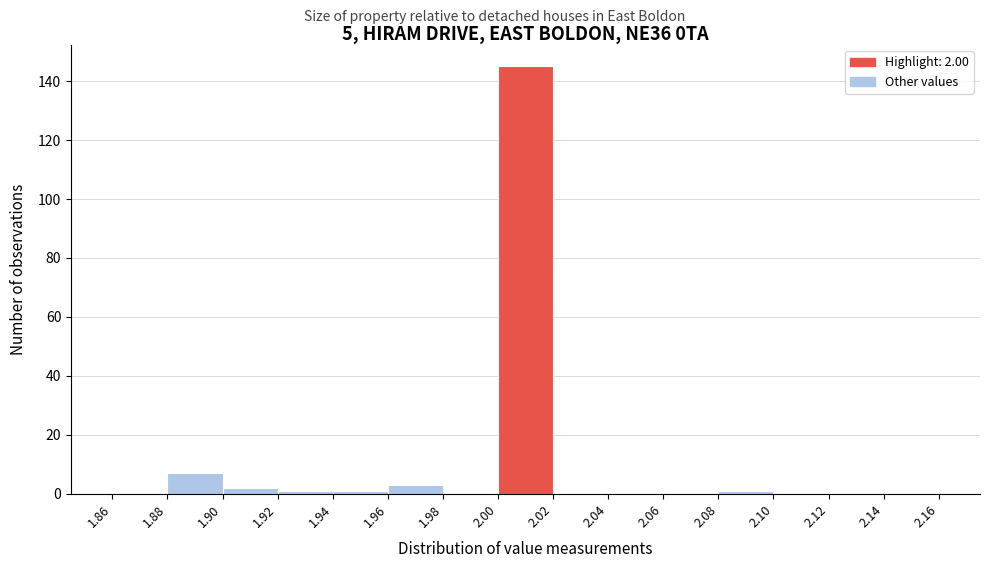

Which range on the x-axis has the tallest bar?

2.00 to 2.02